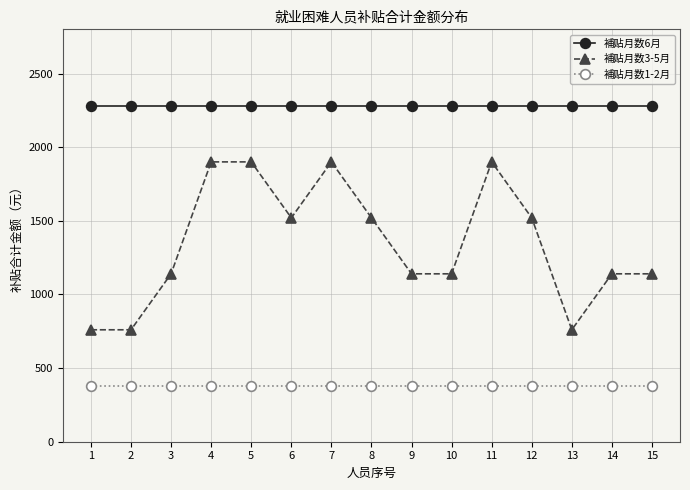

True or false: 補贴月数3-5月 and 補贴月数1-2月 intersect in this chart.

False